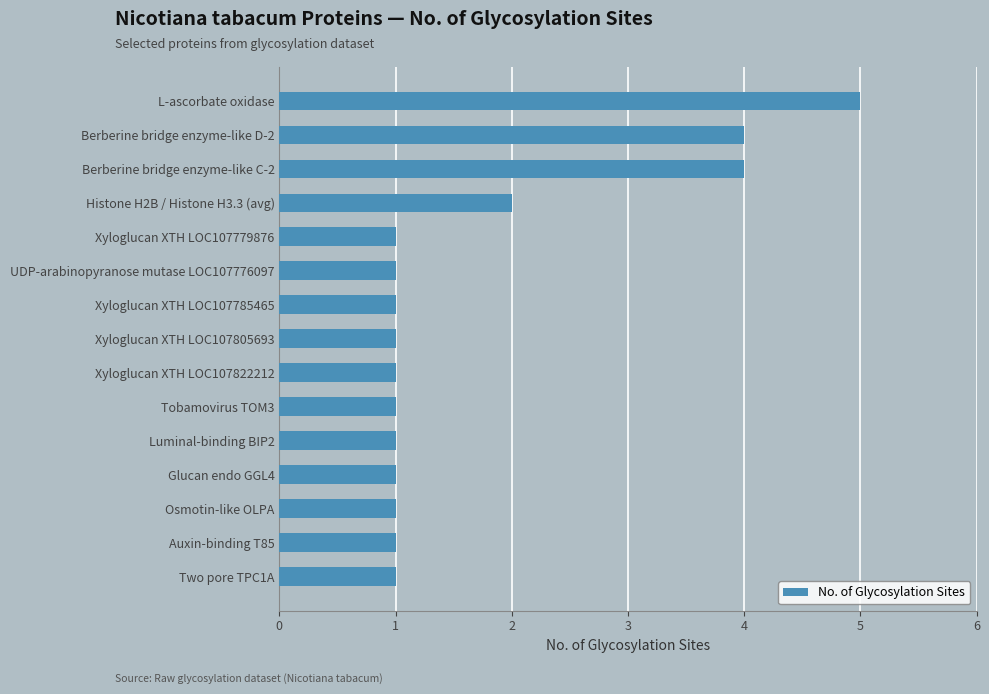

Which category has the highest value across all series?

L-ascorbate oxidase